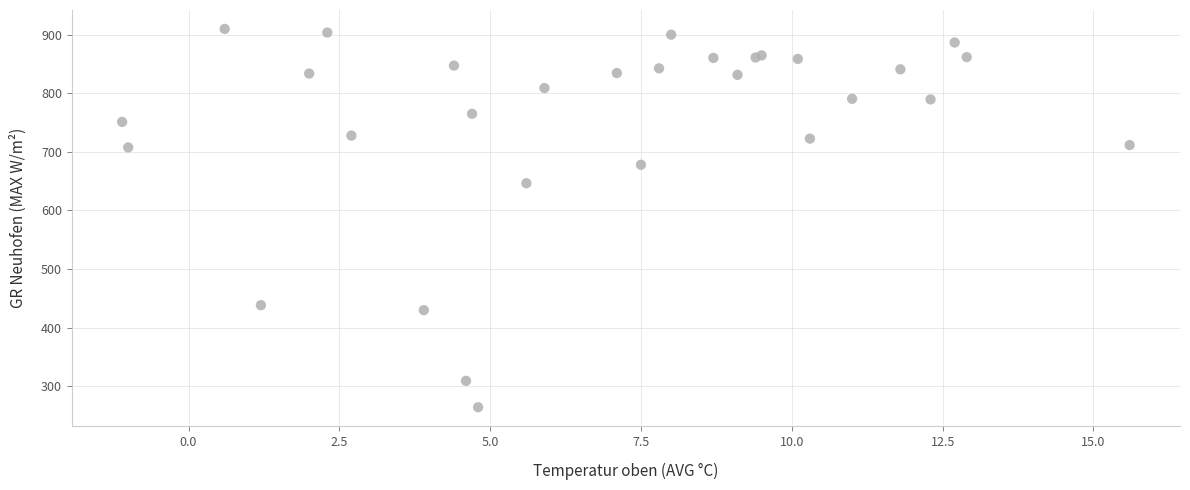

What Y value in the scatter plot is closest to 586?

646.3